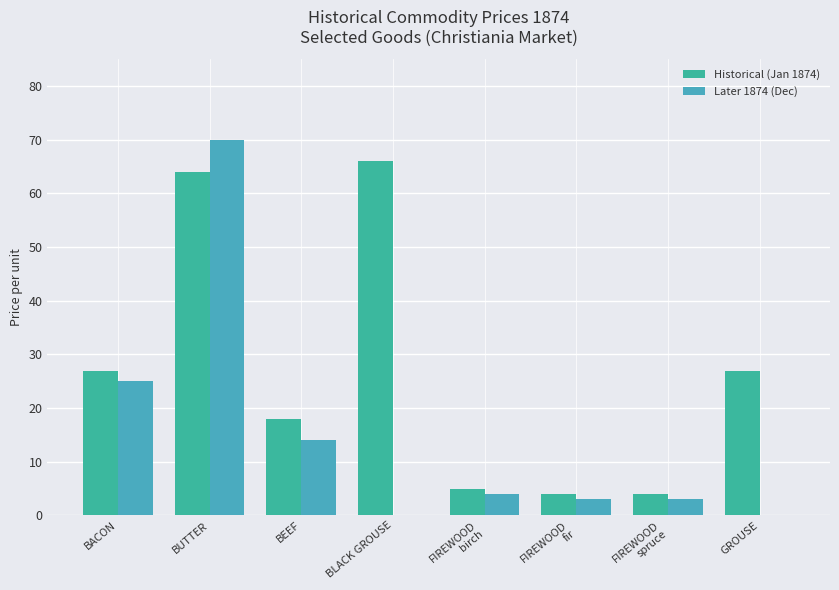

How many groups of bars are there?

8